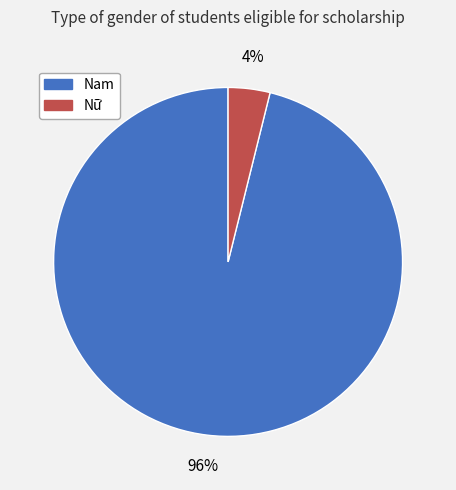

How many segments does this pie chart have?

2